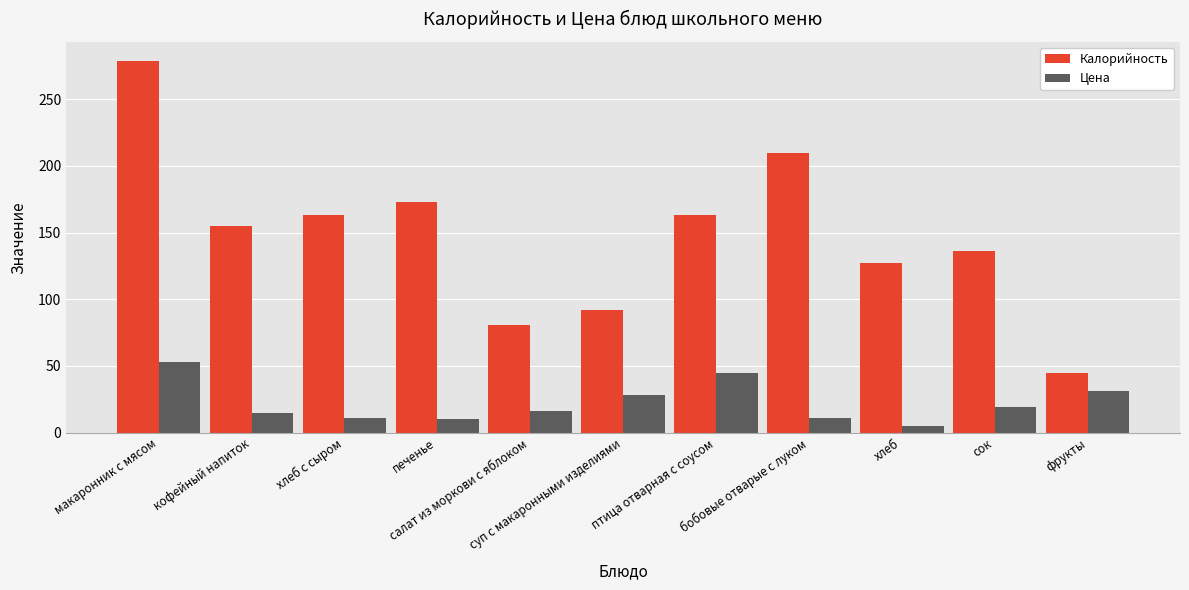

What is the maximum value for Цена?

53.2